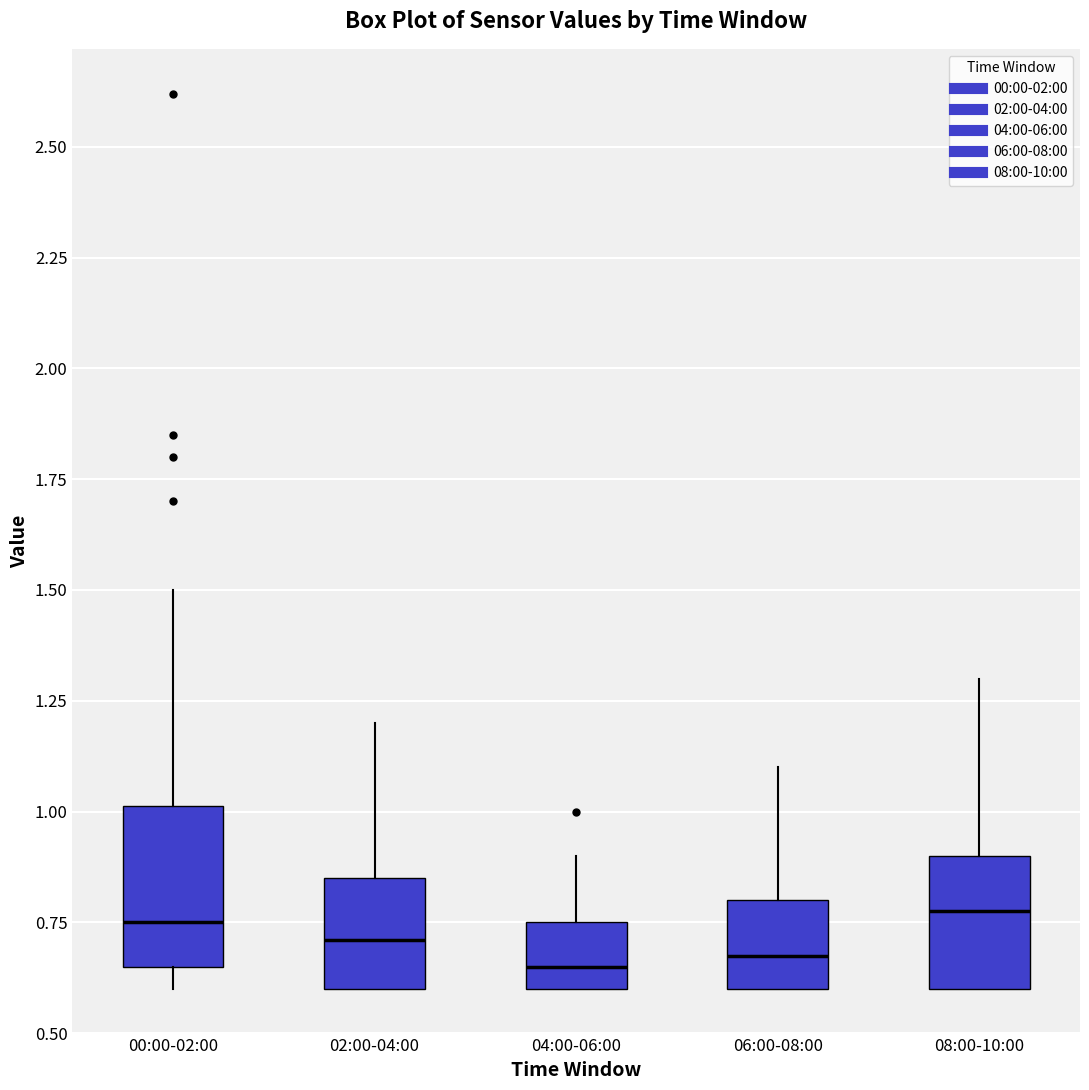

Reading left to right, read every box against the y-axis: the position of its median line, the range the box covers, and the ends of its whiskers. The values are not printed on the chart, so give them approximately, as read against the axis.

00:00-02:00: median 0.75, box 0.65 to 1.00, whiskers 0.60 to 1.50
02:00-04:00: median 0.70, box 0.60 to 0.85, whiskers 0.60 to 1.20
04:00-06:00: median 0.65, box 0.60 to 0.75, whiskers 0.60 to 0.90
06:00-08:00: median 0.70, box 0.60 to 0.80, whiskers 0.60 to 1.10
08:00-10:00: median 0.80, box 0.60 to 0.90, whiskers 0.60 to 1.30